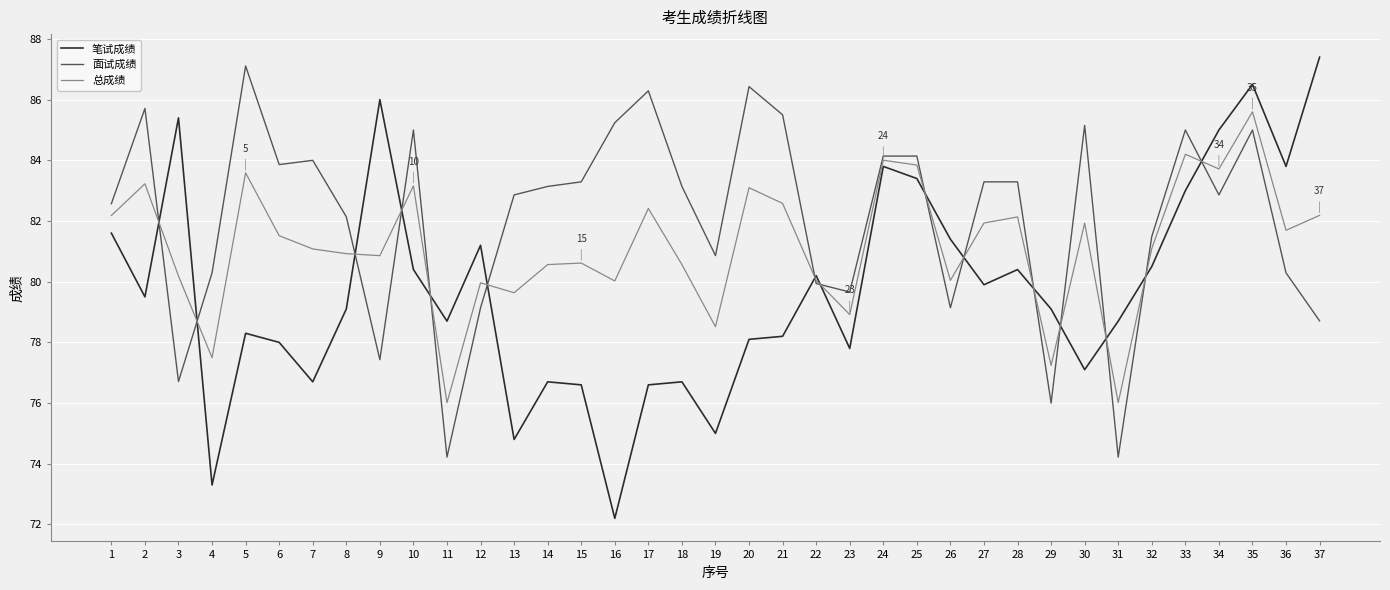

Rank the series by their average value, from highest to lowest.

面试成绩, 总成绩, 笔试成绩